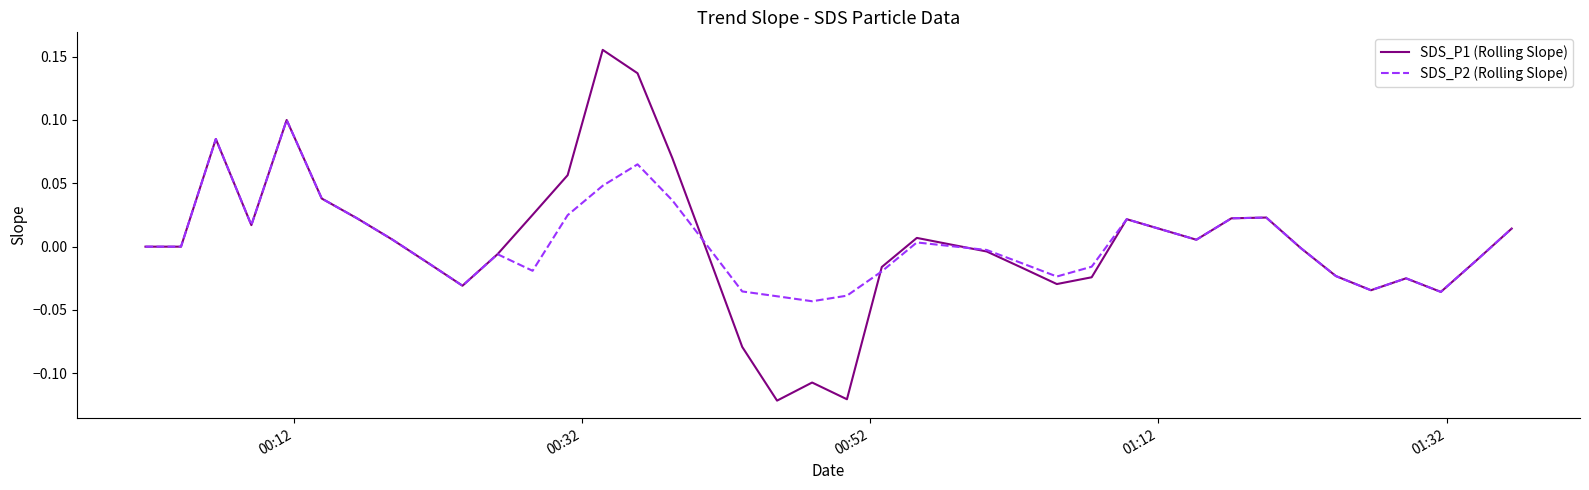

Which series has the widest spread of values?

SDS_P1 (Rolling Slope)